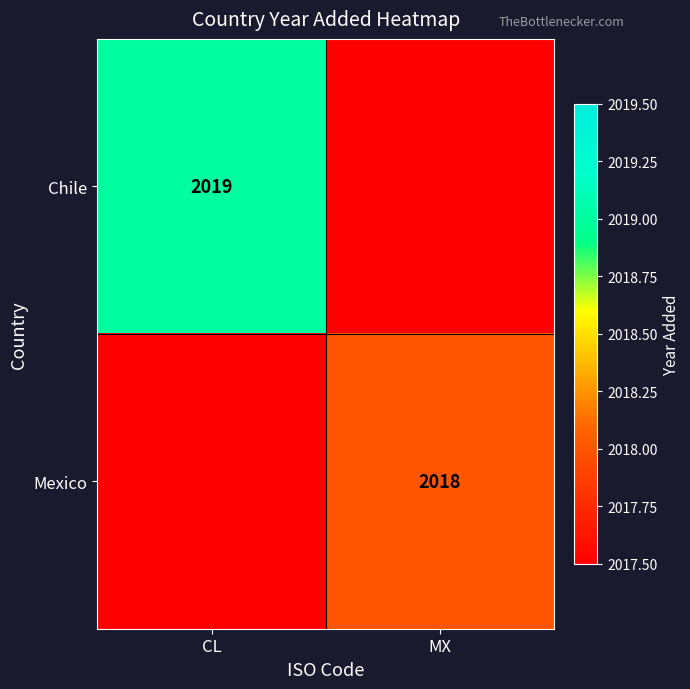

The Mexico series shows 3587 at MX. True or false?

False